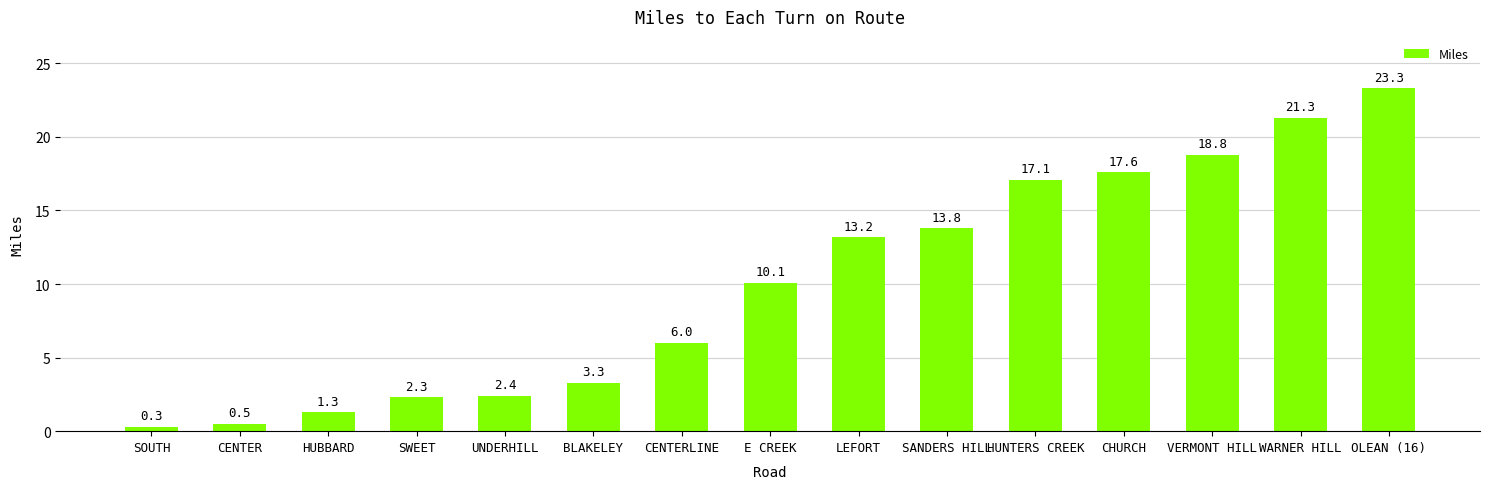

What is the maximum value shown in the chart?

23.3